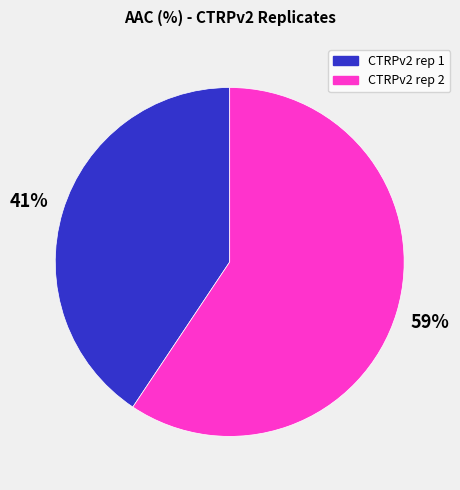

Does CTRPv2 rep 2 account for over 50% of the chart?

Yes